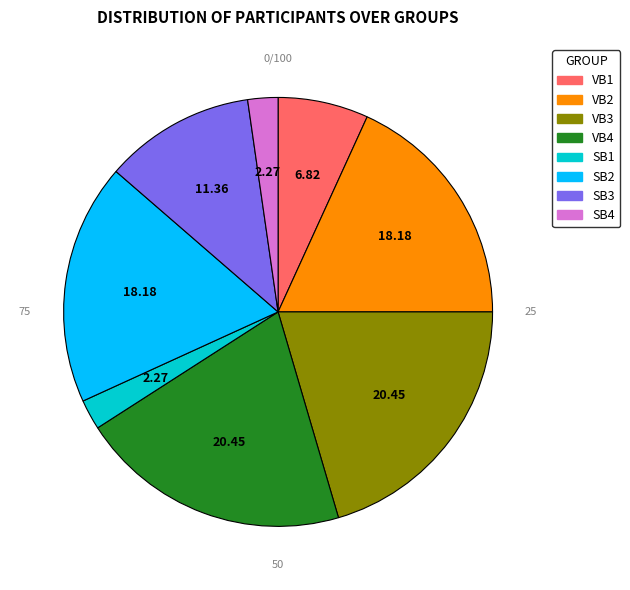

Approximately how many times larger is the value at SB3 compared to VB4?

0.6